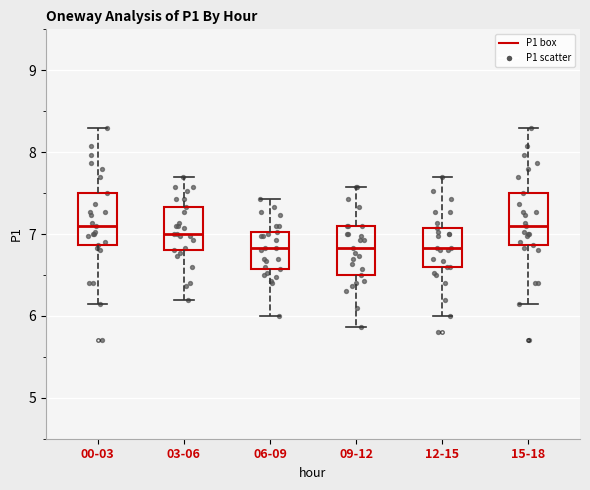

Reading left to right, transcribe this box plot: for each box, give where its median line is, the range the box spans, and where its two whiskers end, as read against the y-axis. The values are not printed on the chart, so give them approximately, as read against the axis.

00-03: median 7.1, box 6.9 to 7.5, whiskers 6.2 to 8.3
03-06: median 7.0, box 6.8 to 7.3, whiskers 6.2 to 7.7
06-09: median 6.8, box 6.6 to 7.0, whiskers 6.0 to 7.4
09-12: median 6.8, box 6.5 to 7.1, whiskers 5.9 to 7.6
12-15: median 6.8, box 6.6 to 7.1, whiskers 6.0 to 7.7
15-18: median 7.1, box 6.9 to 7.5, whiskers 6.2 to 8.3